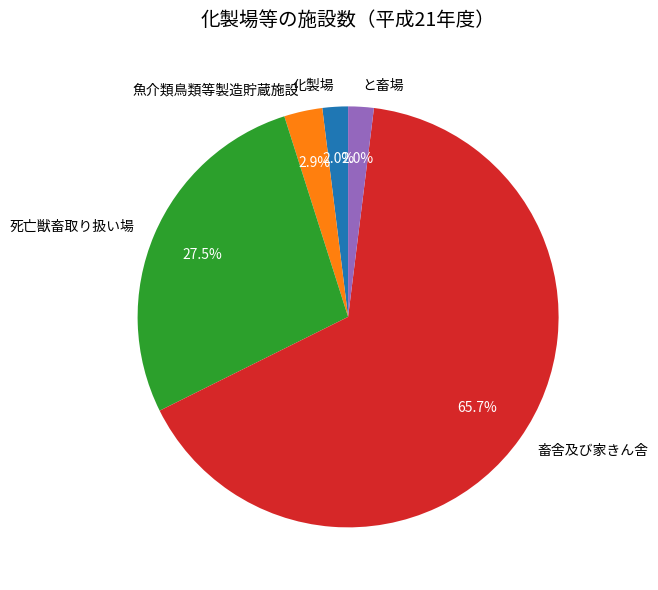

Combined, do 化製場 and 魚介類鳥類等製造貯蔵施設 account for over 50%?

No